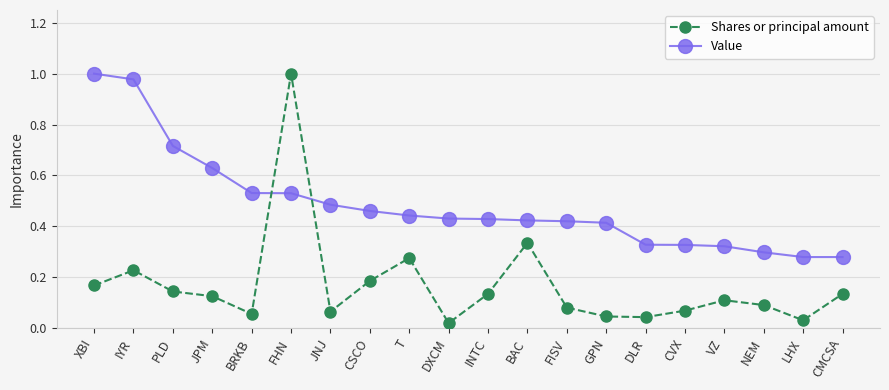

Between IYR and VZ, which series saw the biggest shift?

Value